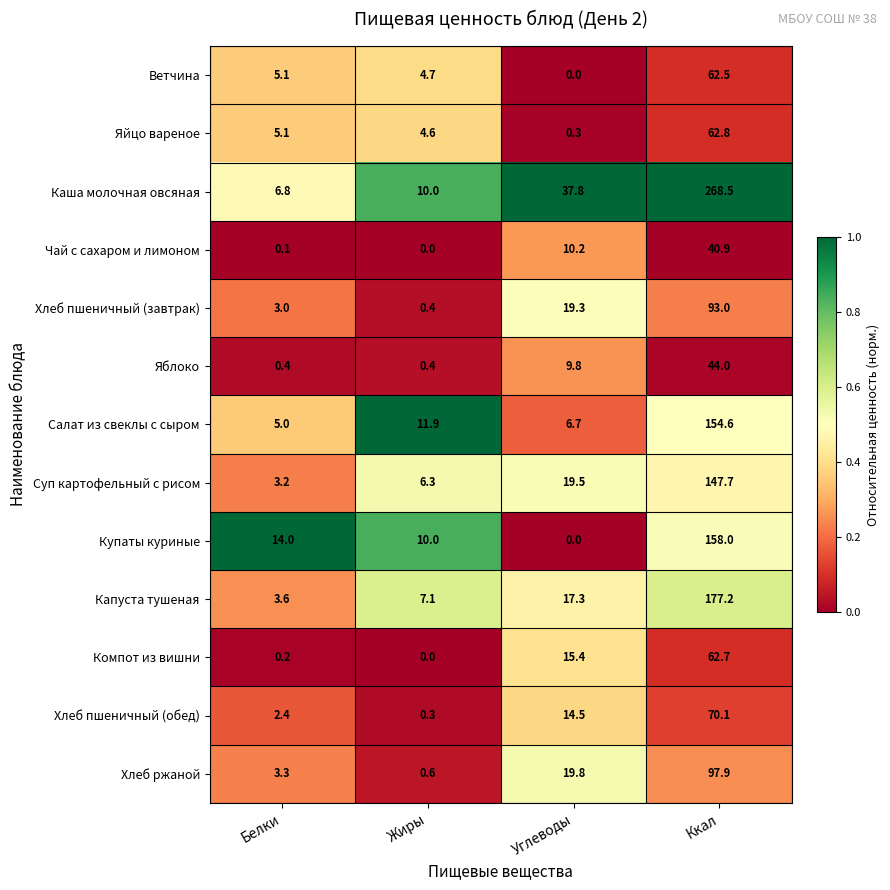

What is the average value of the Чай с сахаром и лимоном series?

12.8